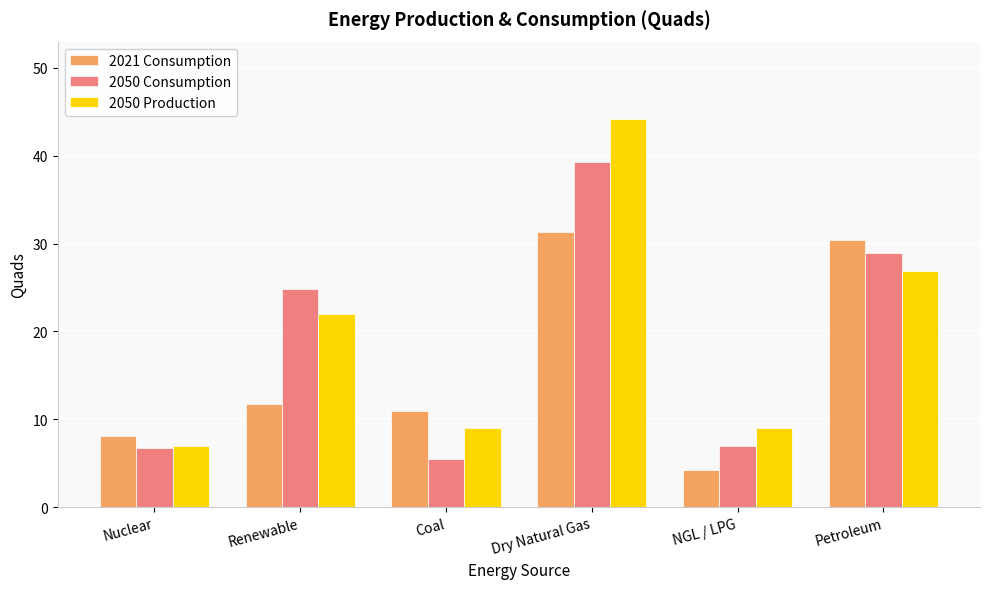

The value of 2050 Consumption at Dry Natural Gas is 39.2. True or false?

True